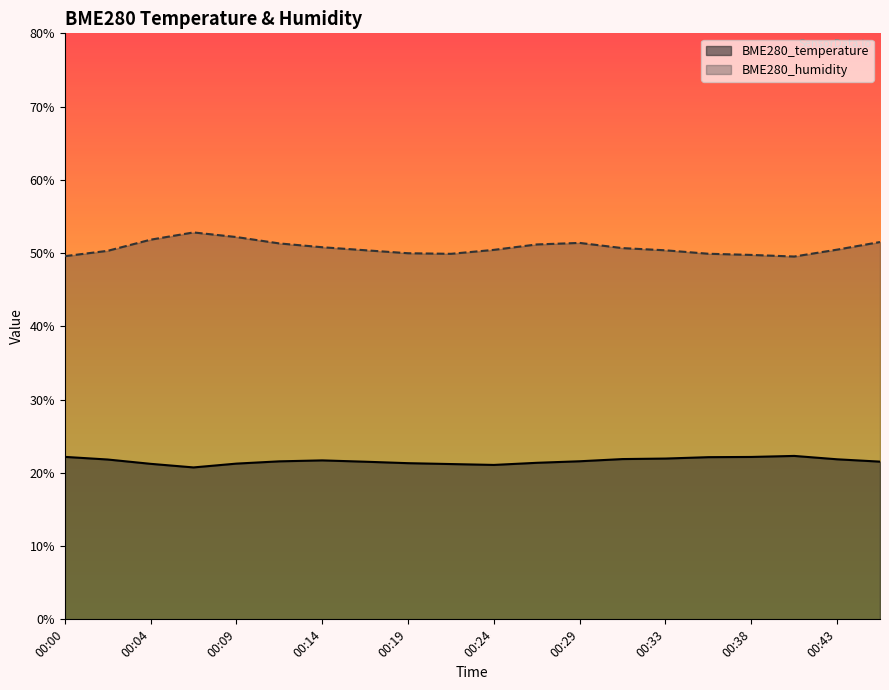

What is the highest value of the BME280_humidity series?

52.8